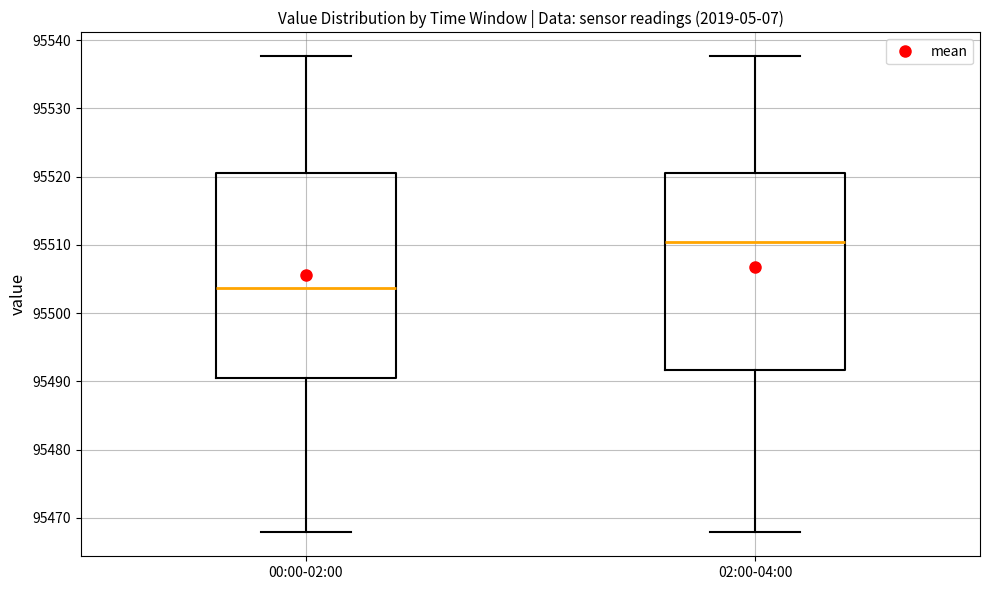

Where does the upper whisker of the box for 00:00-02:00 end on the y-axis? The values are not printed on the chart, so give them approximately, as read against the axis.

95538